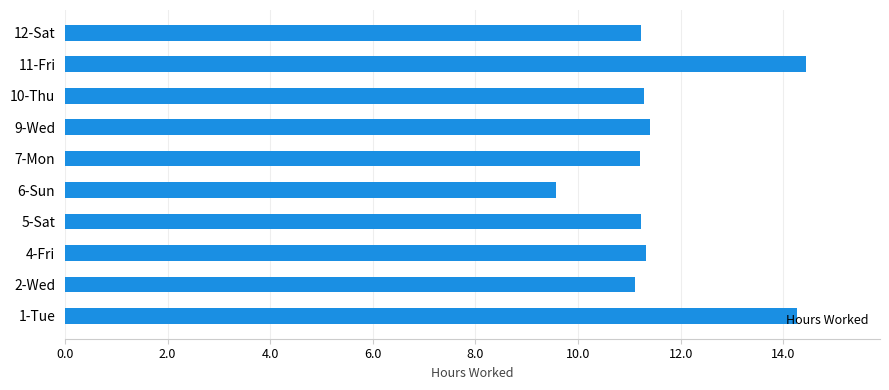

What is the difference between the maximum and minimum values?

4.9